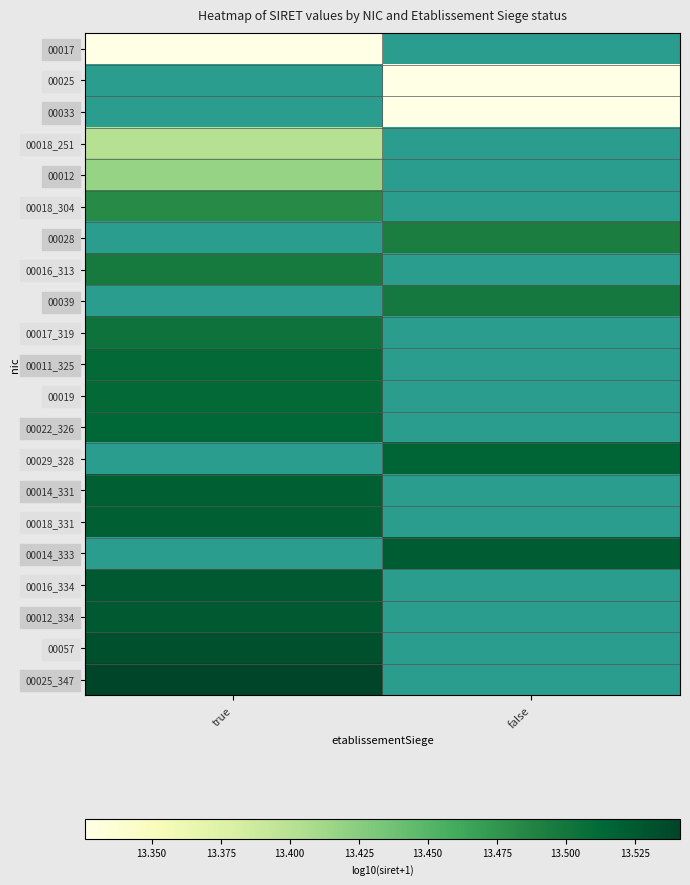

At which category does the chart reach its peak across all series?

true